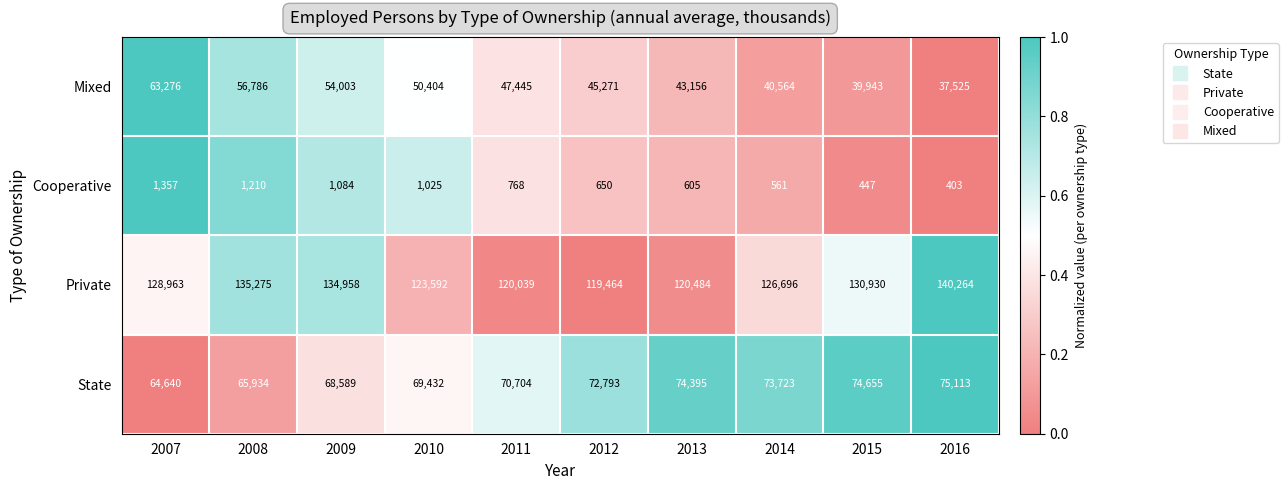

What value does the State series have at 2015?

74655